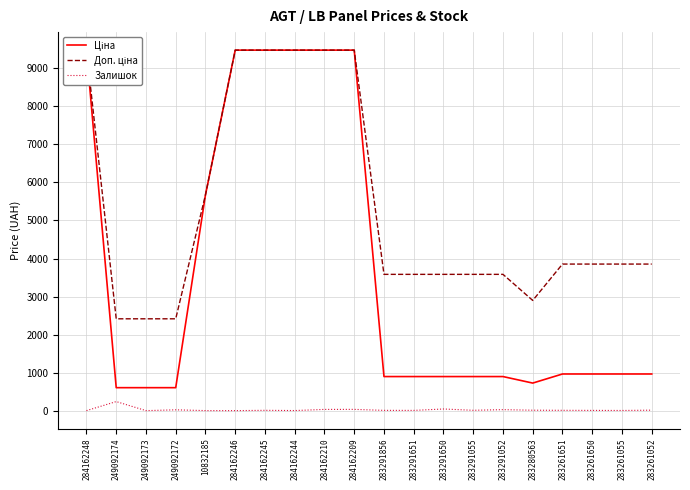

At which category is the sum across all series the highest?

284162209